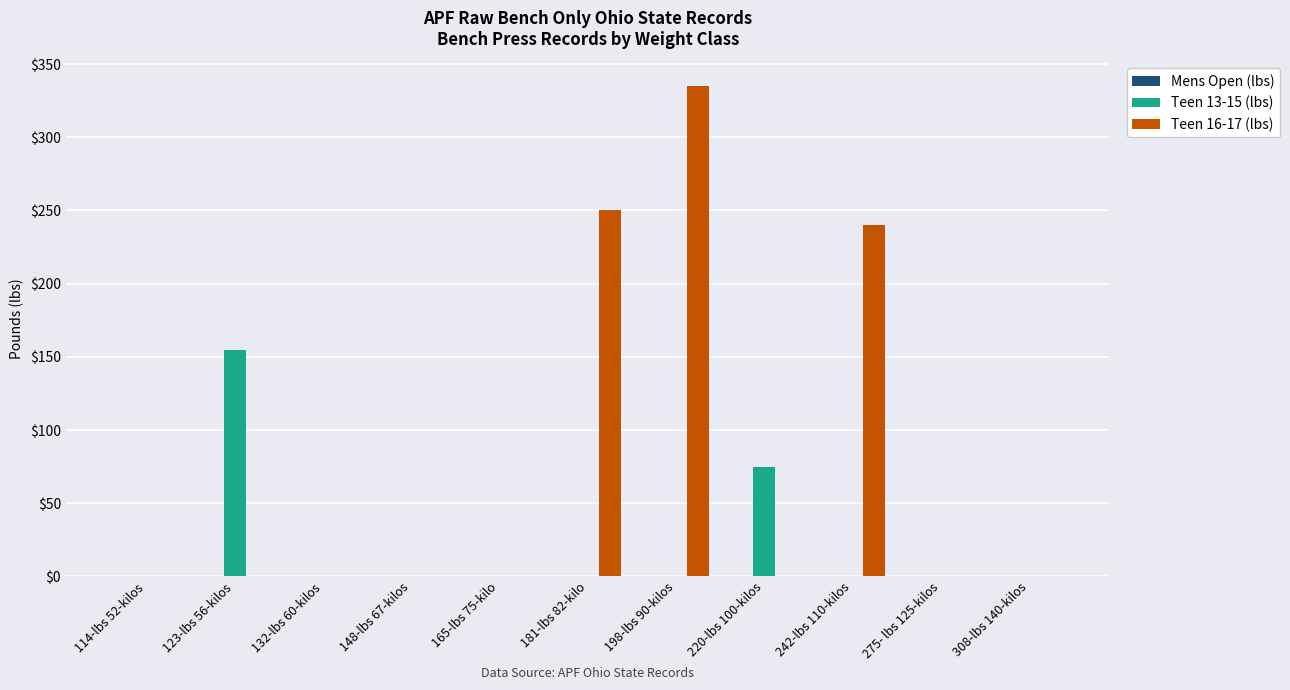

Between 114-lbs 52-kilos and 181-lbs 82-kilo, which series saw the biggest shift?

Teen 16-17 (lbs)